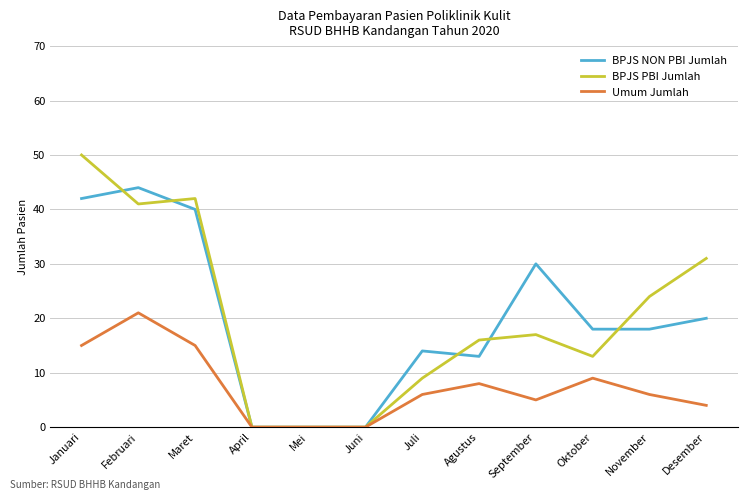

What is the sum of the Umum Jumlah values at Maret and Oktober?

24